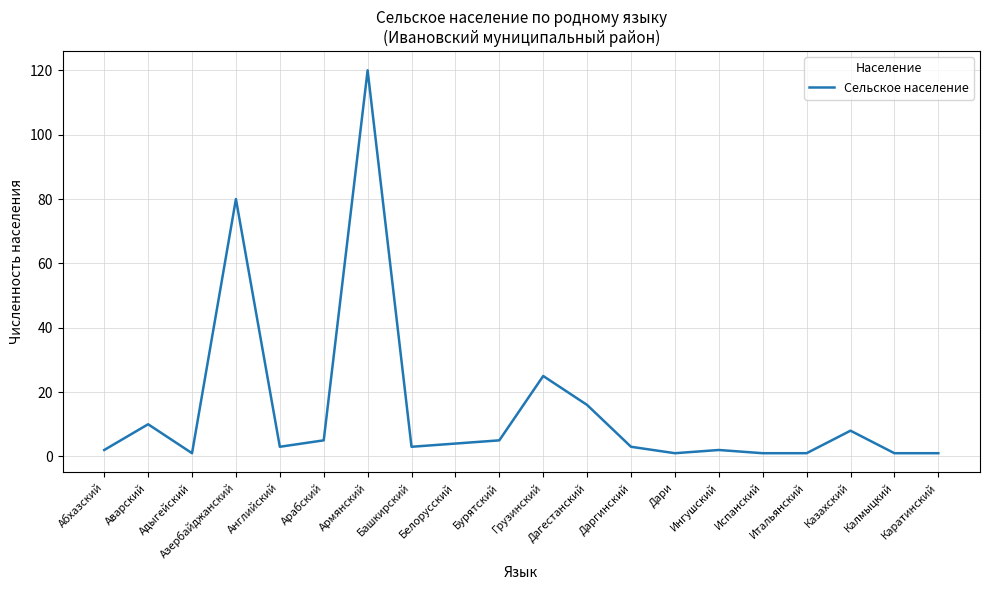

What is the change in value from Ингушский to Испанский?

-1